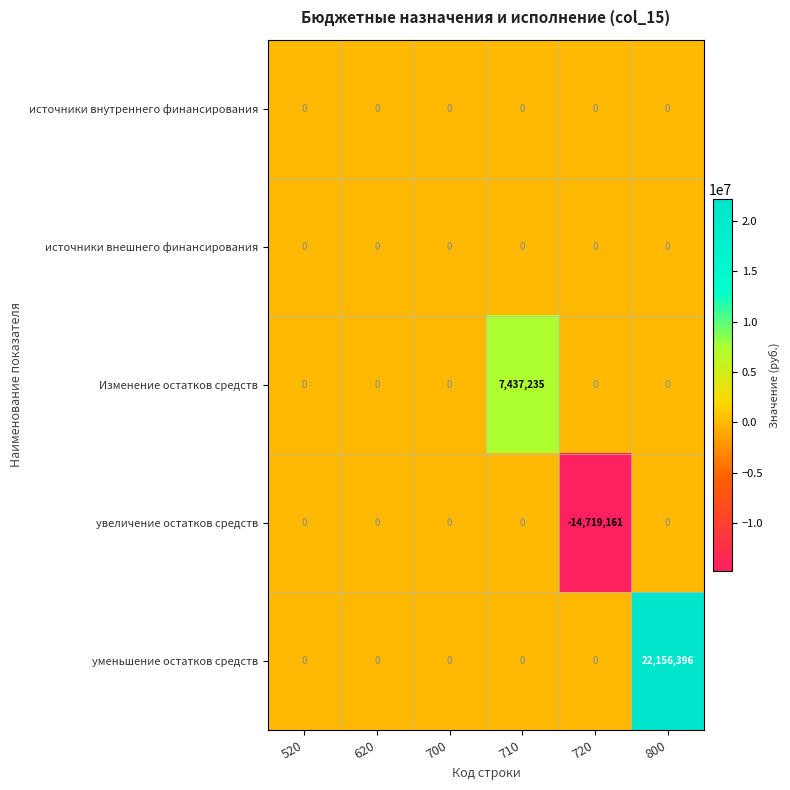

Reading left to right, transcribe all the data shown in this chart.

источники внутреннего финансирования: 0	0	0	0	0	0
источники внешнего финансирования: 0	0	0	0	0	0
Изменение остатков средств: 0	0	0	7437235	0	0
увеличение остатков средств: 0	0	0	0	-14719161	0
уменьшение остатков средств: 0	0	0	0	0	22156396